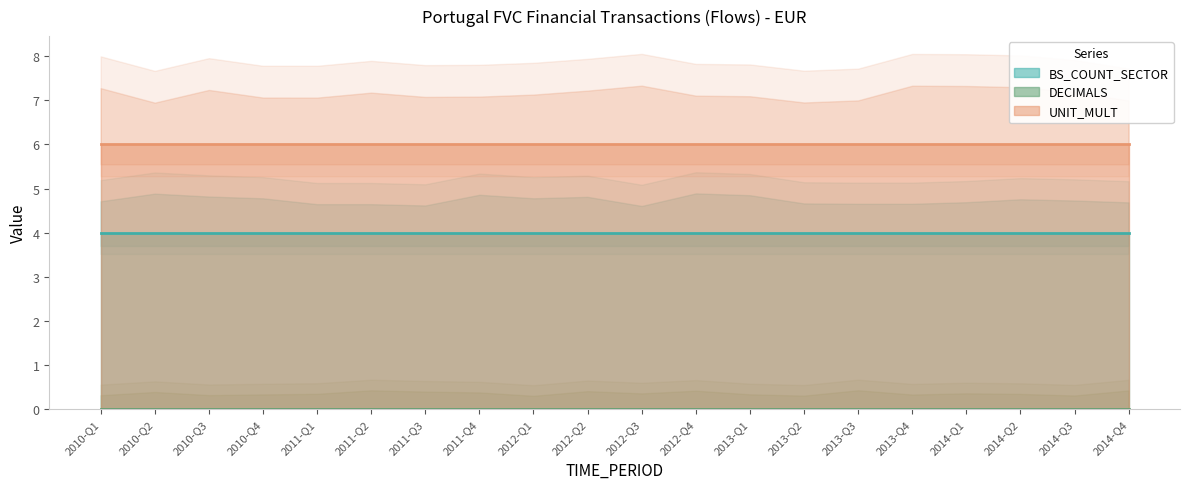

Reading left to right, list all the values displayed in this chart.

BS_COUNT_SECTOR: 4	4	4	4	4	4	4	4	4	4	4	4	4	4	4	4	4	4	4	4
DECIMALS: 0	0	0	0	0	0	0	0	0	0	0	0	0	0	0	0	0	0	0	0
UNIT_MULT: 6	6	6	6	6	6	6	6	6	6	6	6	6	6	6	6	6	6	6	6